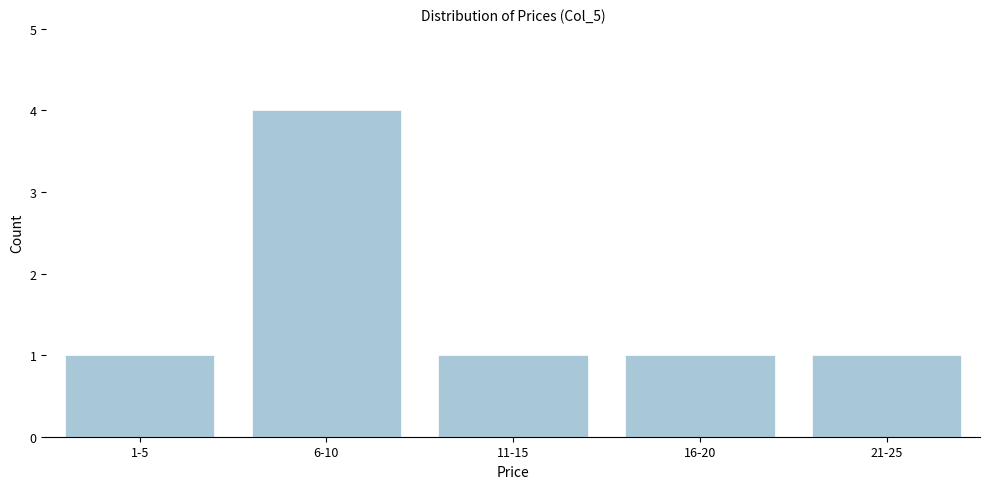

Reading left to right, extract all data points from this chart.

1	4	1	1	1